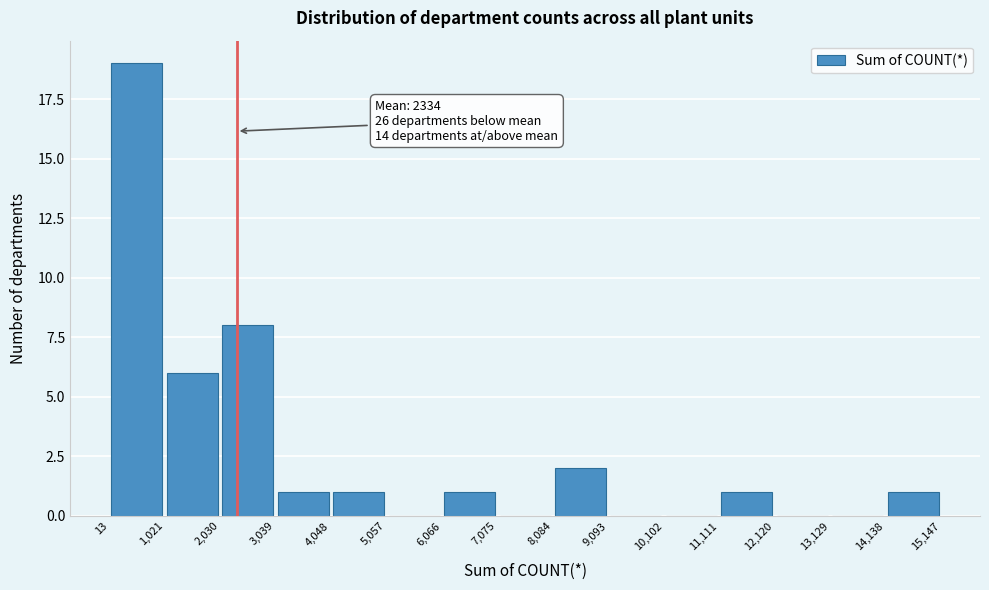

Over which range of the x-axis is the bar tallest?

13 to 1,021